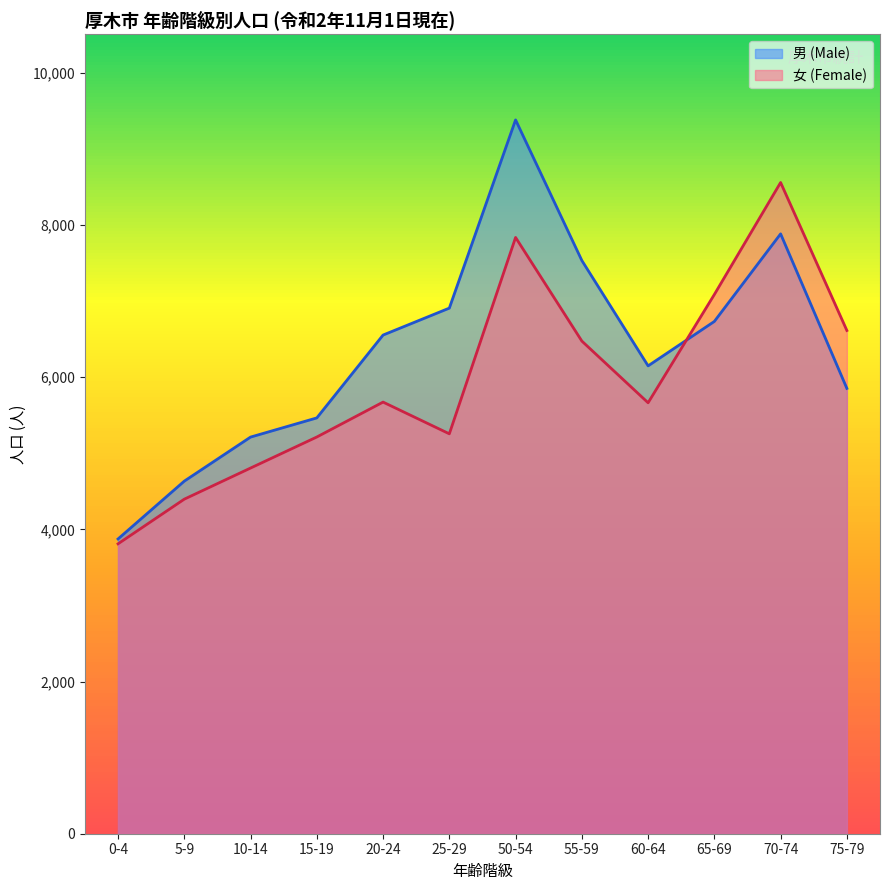

At which label is 女 (Female) closest to 6184?

55-59